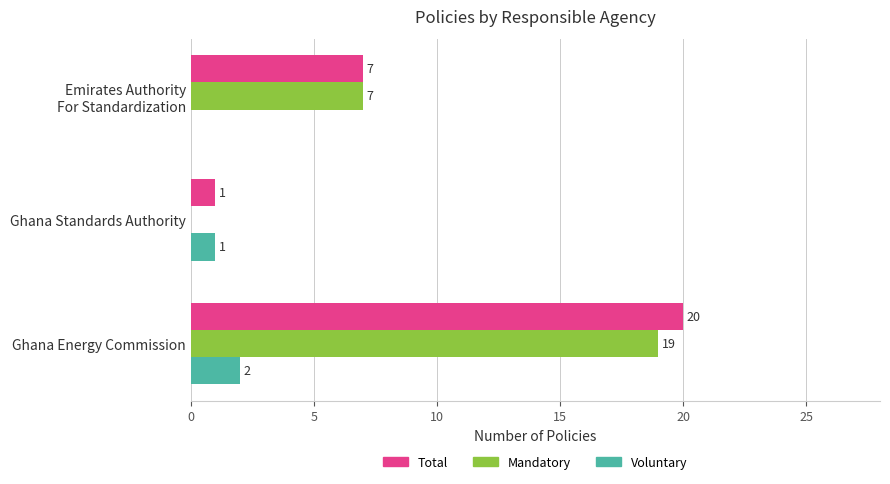

Is the value of Total at Ghana Energy Commission greater than the value of Mandatory at Ghana Standards Authority?

Yes